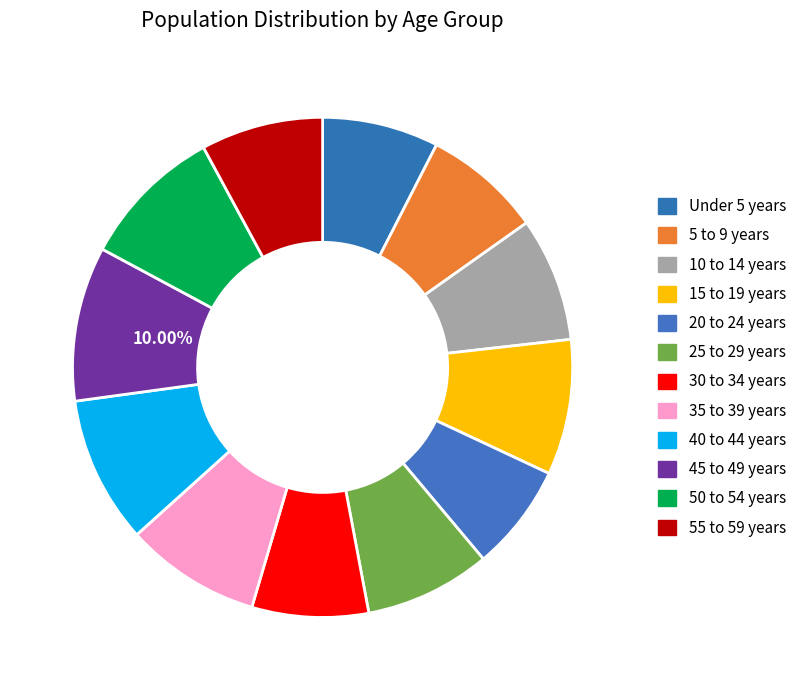

Combined, what portion of the pie is 20 to 24 years and 10 to 14 years?

14.9%